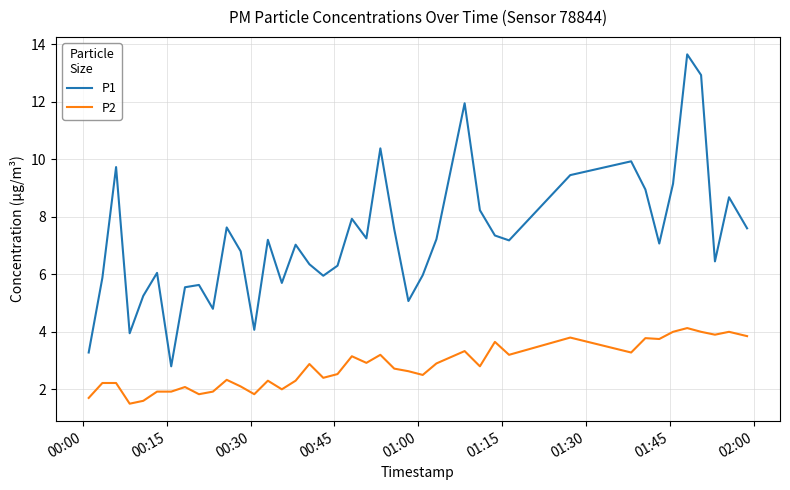

Which series has the widest spread of values?

P1